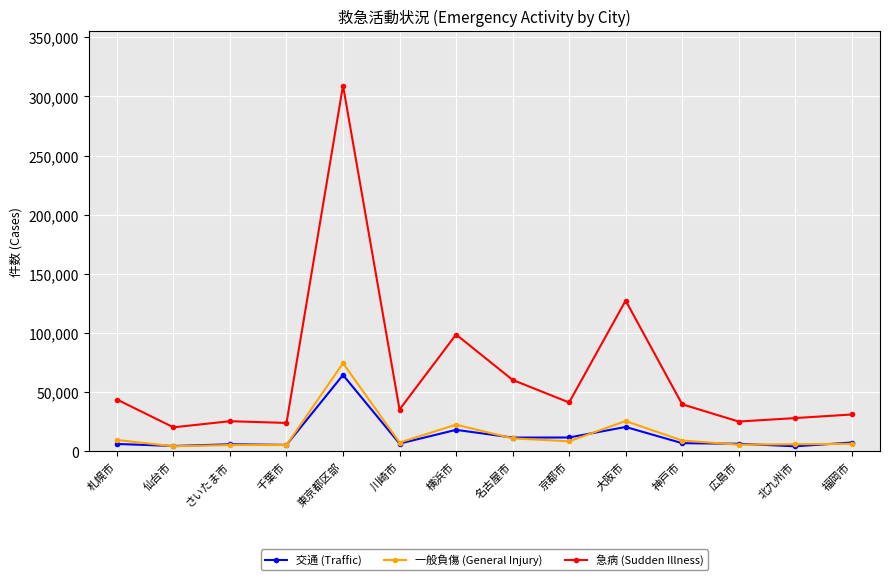

Rank the series by their maximum value, from lowest to highest.

交通 (Traffic), 一般負傷 (General Injury), 急病 (Sudden Illness)